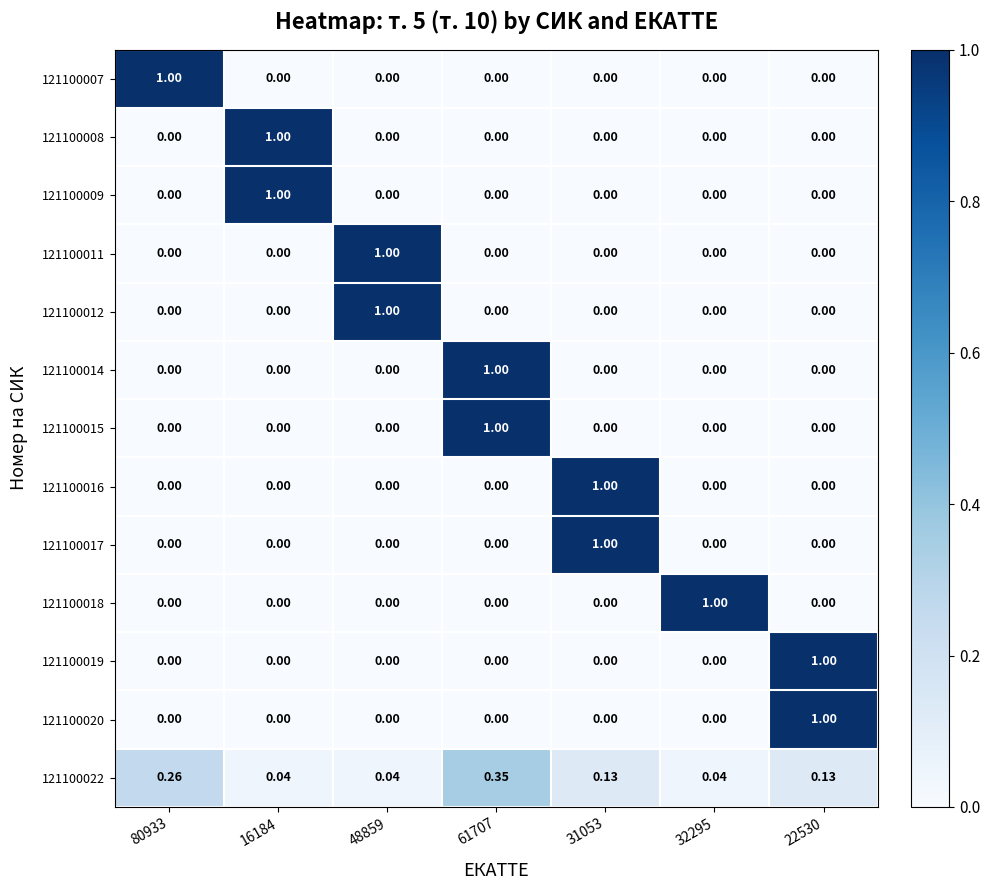

Is the value of 121100022 at 61707 greater than the value of 121100018 at 48859?

Yes